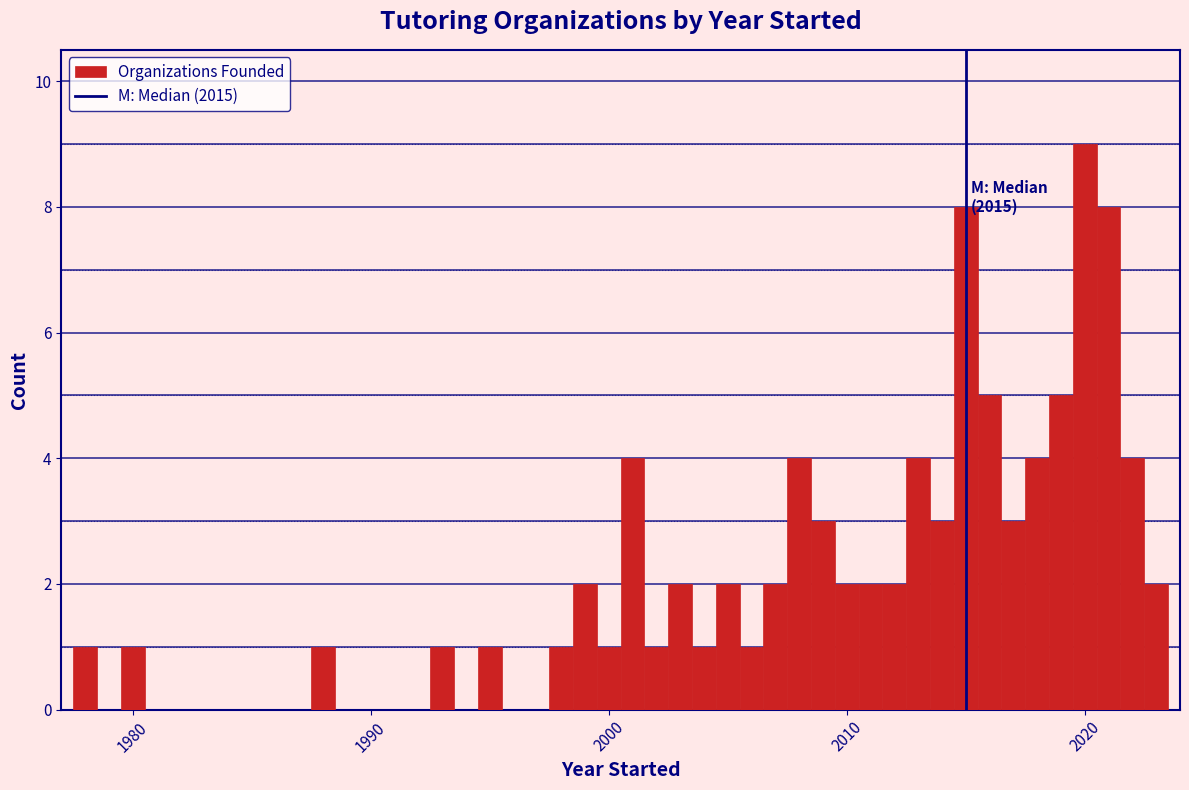

Around what value on the x-axis is the tallest bar? Give the approximate position of its centre, as read against the axis.

2020